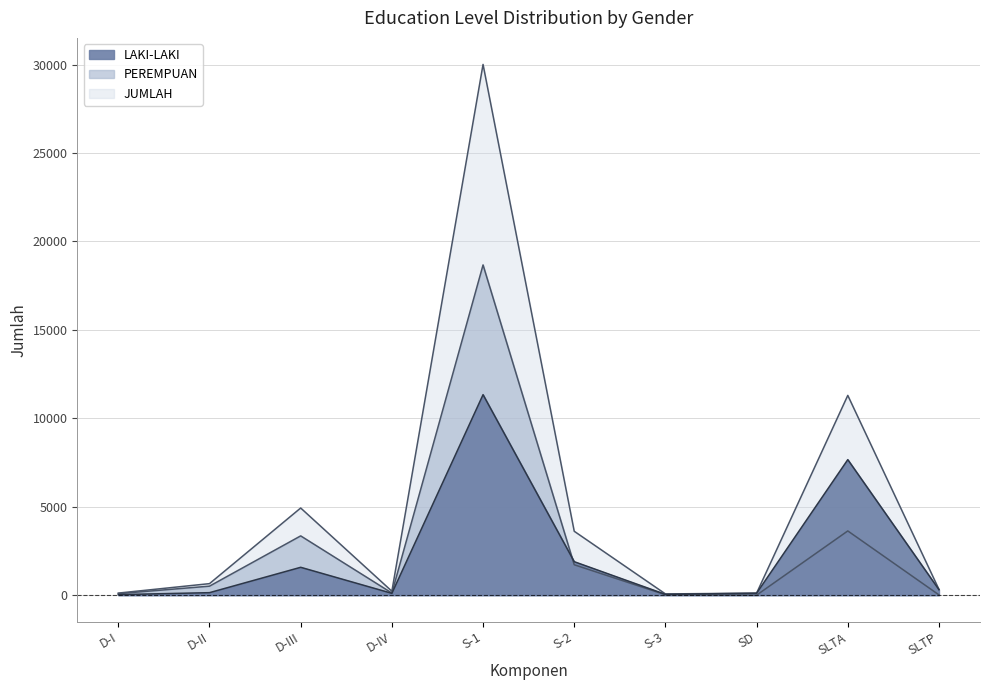

How many data points in PEREMPUAN are above 510?

4